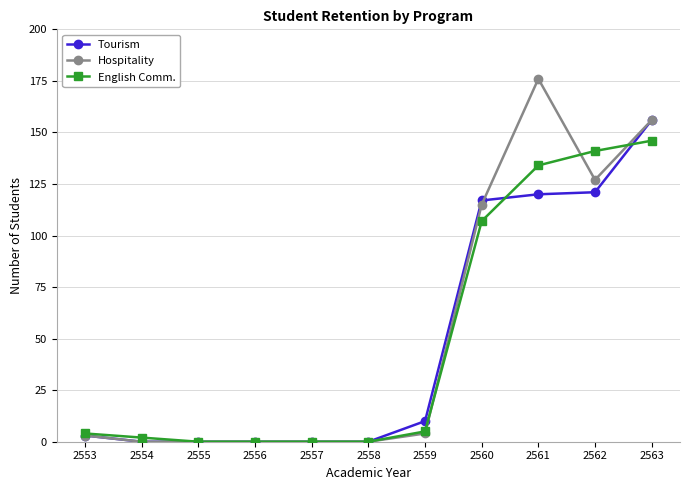

Which series has the largest range (max minus min)?

Hospitality